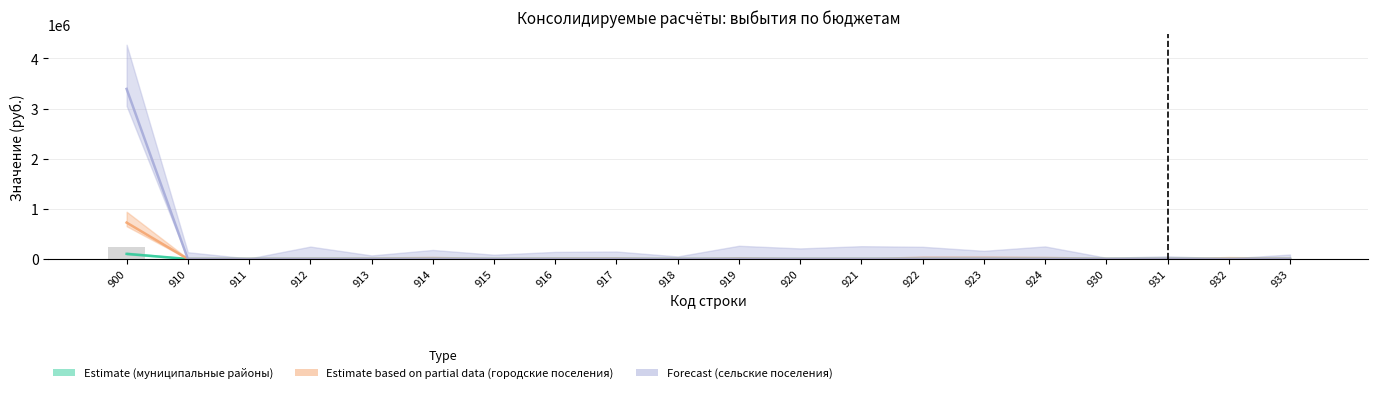

True or false: Estimate (бюджеты муниципальных районов) has a value of 0 at 913.

True